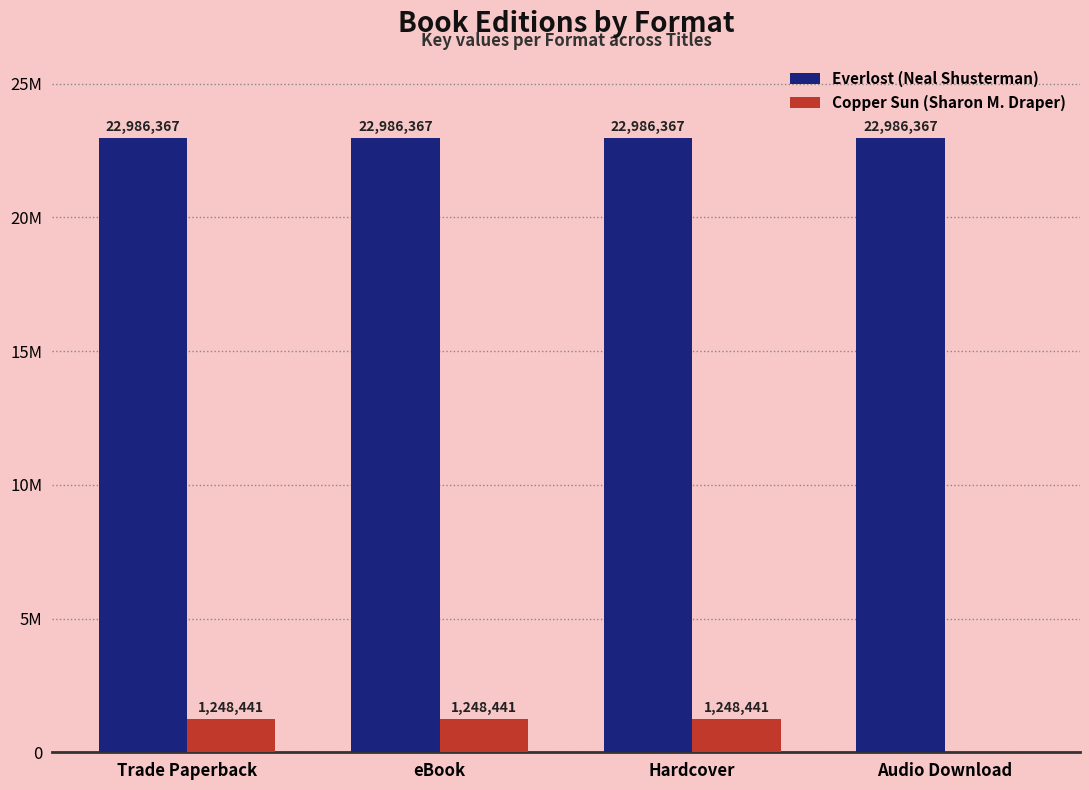

Are the bars grouped side by side (vs. stacked)?

Yes